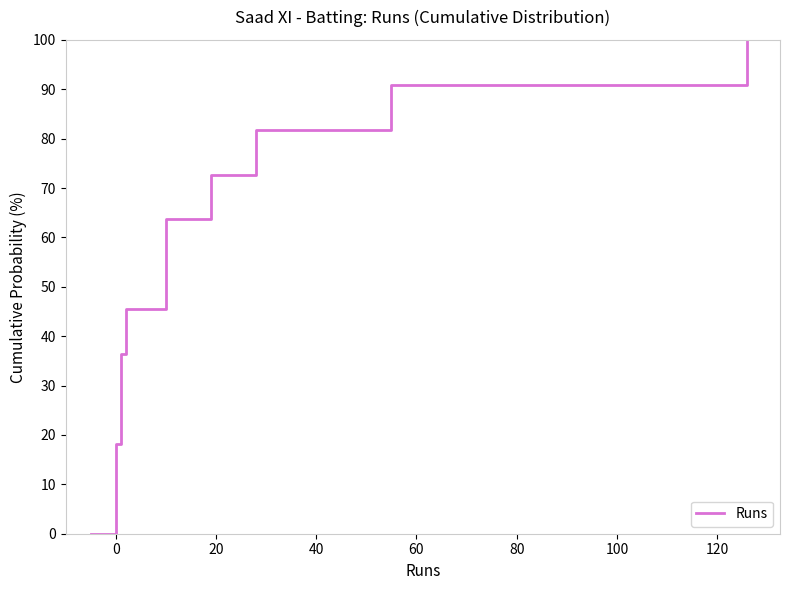

How many series are shown in this chart?

1